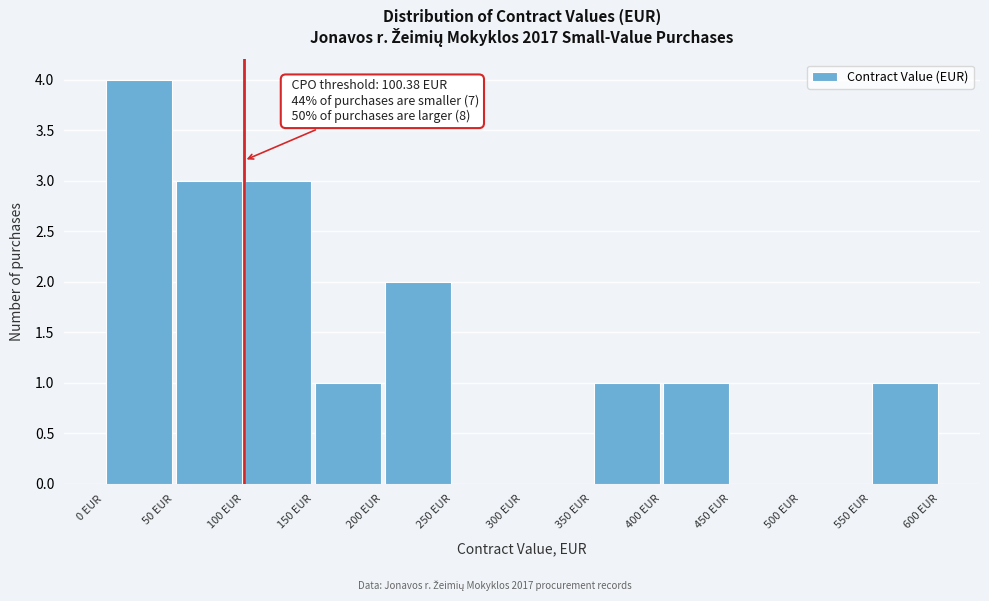

Over which range of the x-axis is the bar tallest?

0 to 50